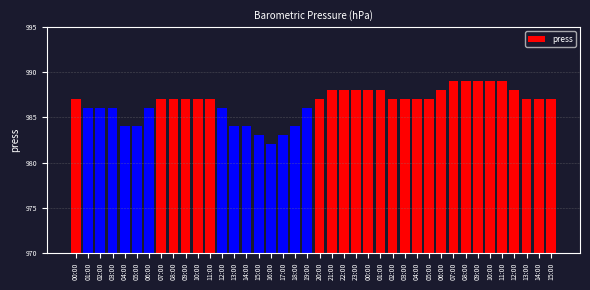

What is the difference between the values at 10:00 and 04:00?

5